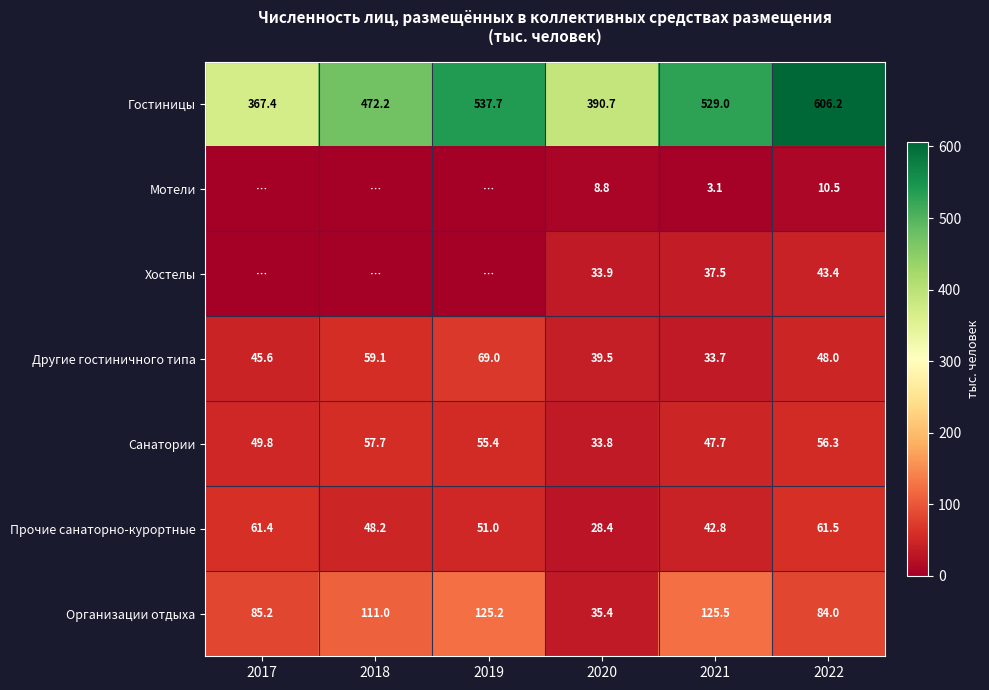

What is the difference between the highest and lowest values at 2022?

595.7